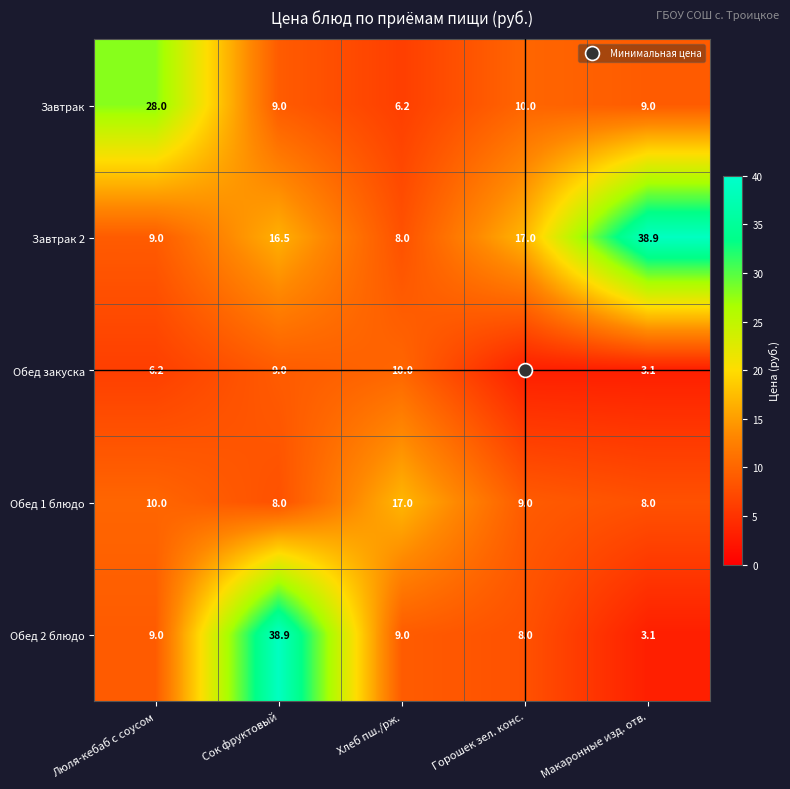

Rank the categories by Завтрак 2 value from lowest to highest.

Хлеб пш./рж., Люля-кебаб с соусом, Сок фруктовый, Горошек зел. конс., Макаронные изд. отв.